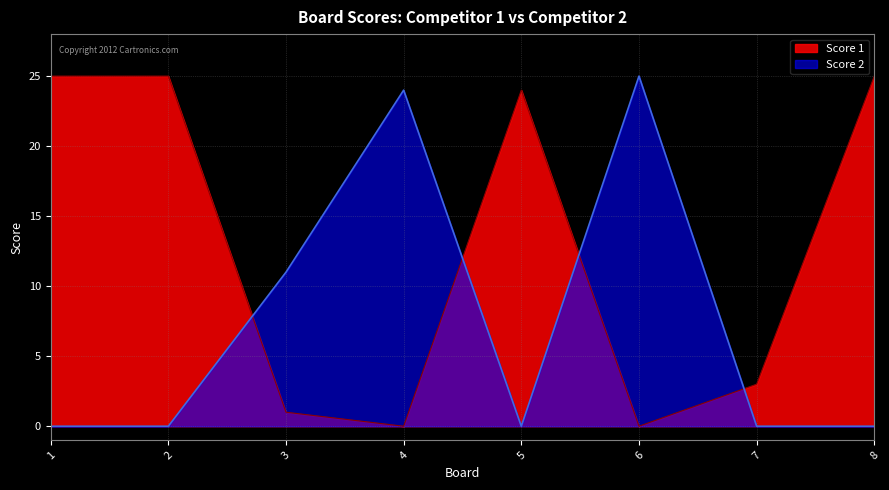

Rank the series by their average value, from highest to lowest.

Score 1, Score 2